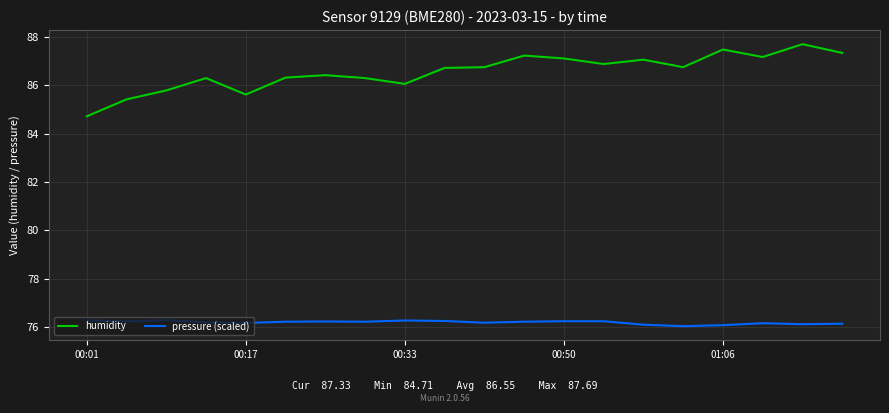

What is the maximum value for pressure (scaled)?

76.3